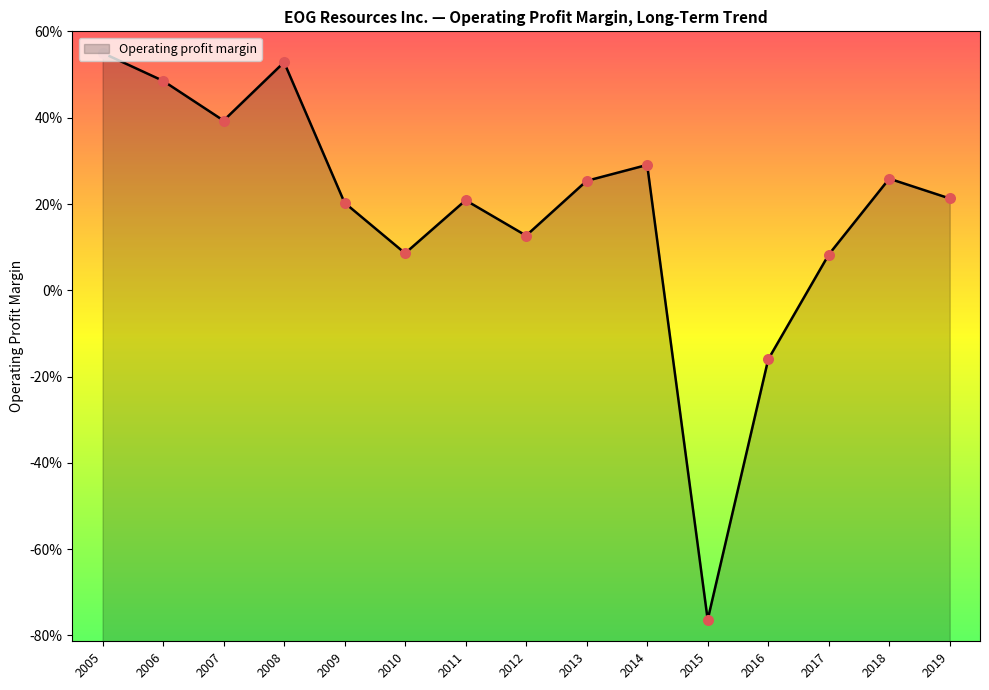

What is the change in value from 2012 to 2011?

+0.1